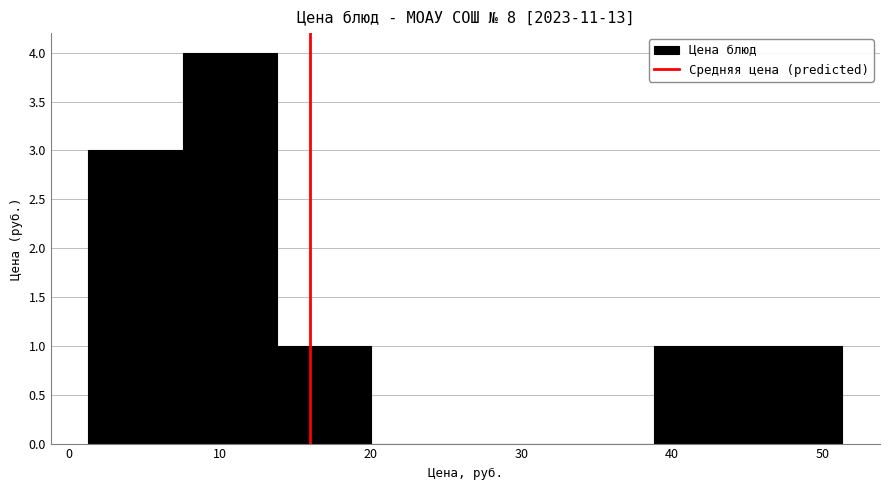

Reading left to right, transcribe this chart: for each bar, give the range it covers on the x-axis and its height. Neither the bar edges nor the heights are printed on the chart, so give them approximately, as read against the axes.

1 to 8: 3
8 to 14: 4
14 to 20: 1
20 to 26: 0
26 to 33: 0
33 to 39: 0
39 to 45: 1
45 to 51: 1